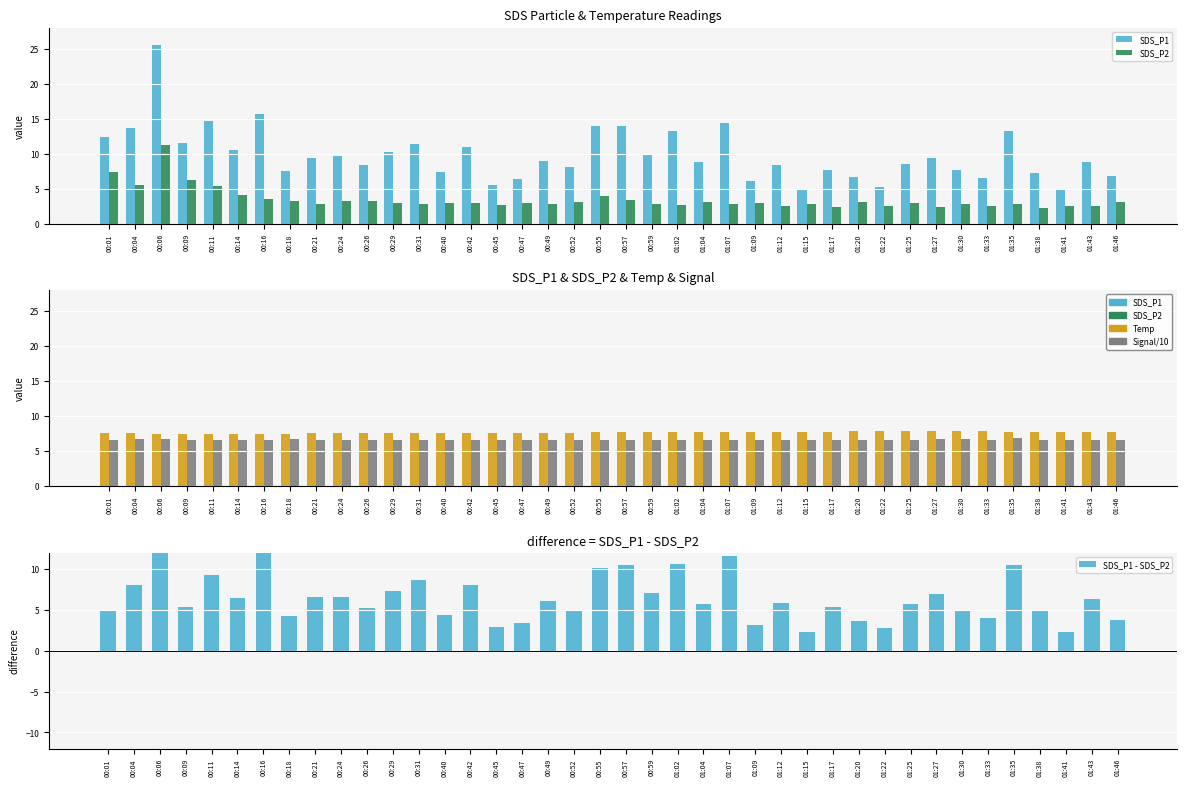

Reading right to left, transcribe all the data shown in this chart.

SDS_P1: 6.8	8.9	4.9	7.3	13.3	6.5	7.7	9.4	8.6	5.2	6.7	7.7	5.0	8.4	6.1	14.4	8.8	13.3	9.9	13.9	14.0	8.1	8.9	6.3	5.5	11.0	7.4	11.4	10.3	8.4	9.7	9.4	7.5	15.6	10.6	14.7	11.6	25.5	13.7	12.4
SDS_P2: 3.1	2.5	2.6	2.3	2.8	2.5	2.8	2.4	2.9	2.5	3.1	2.3	2.8	2.5	2.9	2.8	3.1	2.7	2.8	3.4	3.9	3.1	2.9	2.9	2.7	3.0	3.0	2.8	3.0	3.2	3.2	2.9	3.2	3.5	4.1	5.4	6.3	11.2	5.6	7.4
Temp: 7.7	7.8	7.7	7.7	7.8	7.9	7.9	7.9	7.9	7.9	7.9	7.8	7.8	7.8	7.8	7.8	7.7	7.7	7.7	7.7	7.7	7.6	7.6	7.6	7.6	7.6	7.6	7.6	7.6	7.6	7.6	7.6	7.5	7.5	7.5	7.5	7.5	7.5	7.6	7.6
Signal/10: 6.6	6.6	6.6	6.6	6.9	6.6	6.7	6.7	6.6	6.6	6.6	6.6	6.6	6.6	6.6	6.6	6.6	6.6	6.6	6.6	6.6	6.6	6.6	6.6	6.6	6.6	6.6	6.6	6.6	6.6	6.6	6.6	6.7	6.6	6.6	6.6	6.6	6.7	6.7	6.6
SDS_P1 - SDS_P2: 3.7	6.4	2.3	5.0	10.4	4.0	4.9	7.0	5.7	2.7	3.6	5.4	2.3	5.9	3.2	11.6	5.7	10.6	7.1	10.5	10.1	5.0	6.1	3.4	2.9	8.0	4.3	8.7	7.3	5.2	6.5	6.6	4.3	12.1	6.5	9.3	5.3	14.3	8.1	5.0